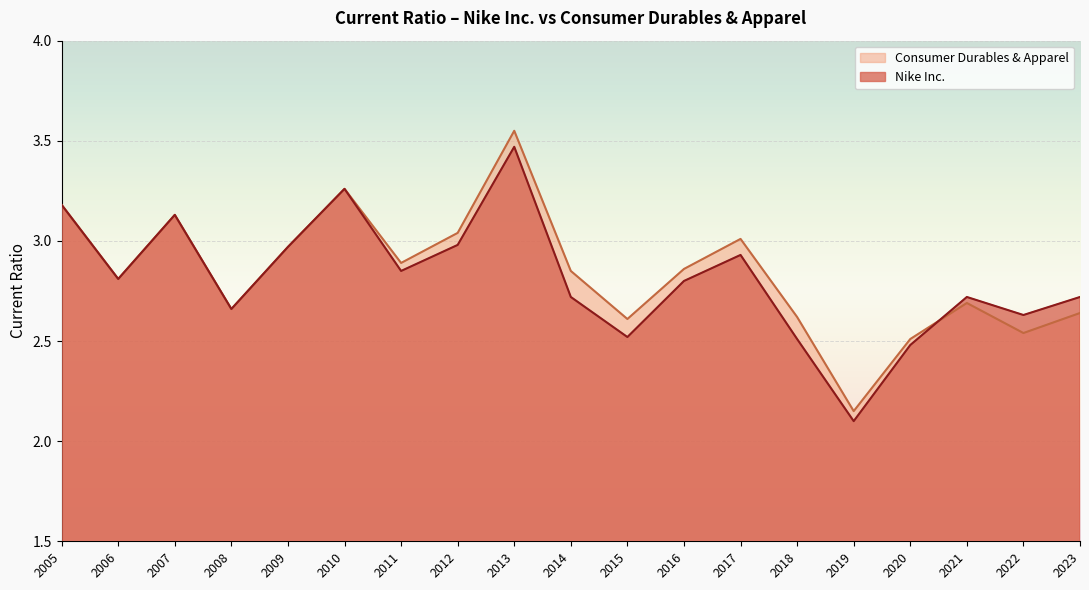

What is the value of the Nike Inc. point at the 12th from the left?

2.8